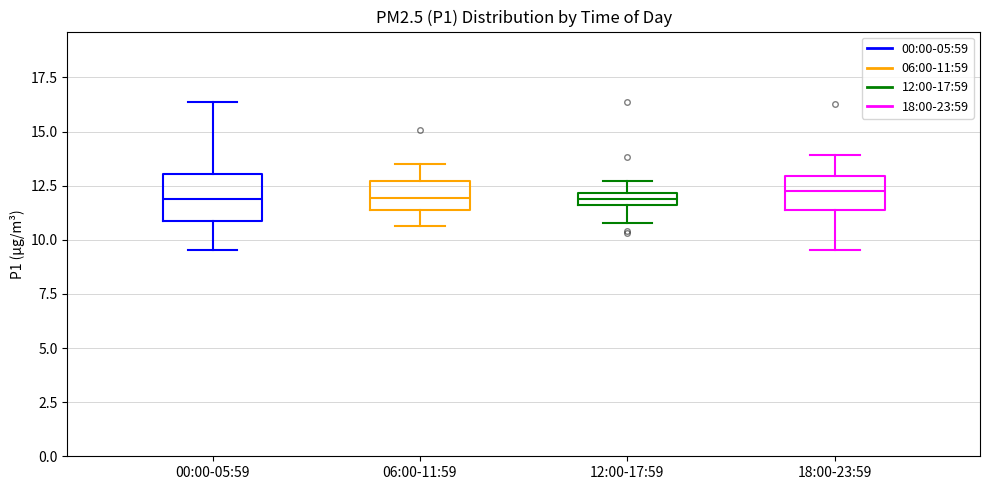

Where does the lower whisker of the box for 00:00-05:59 end on the y-axis? The values are not printed on the chart, so give them approximately, as read against the axis.

9.5